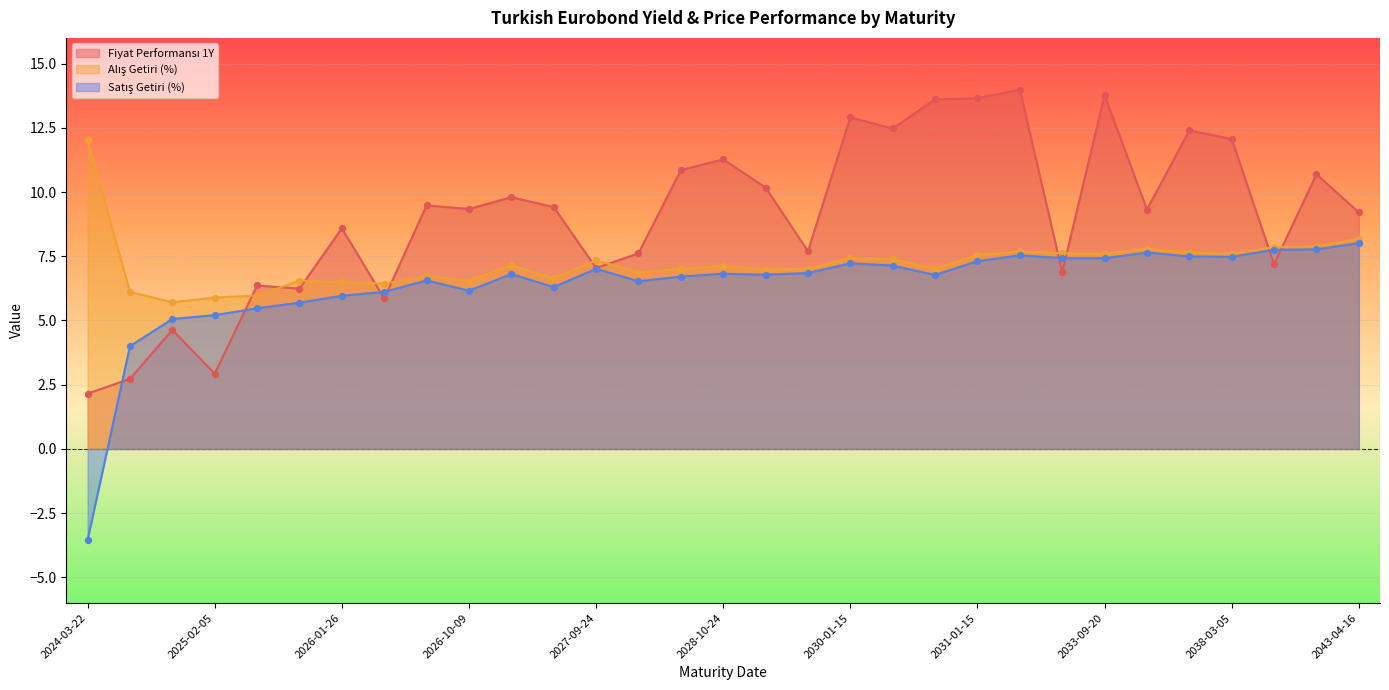

What are all the series names shown in the legend?

Fiyat Performansı 1Y, Alış Getiri (%), Satış Getiri (%)